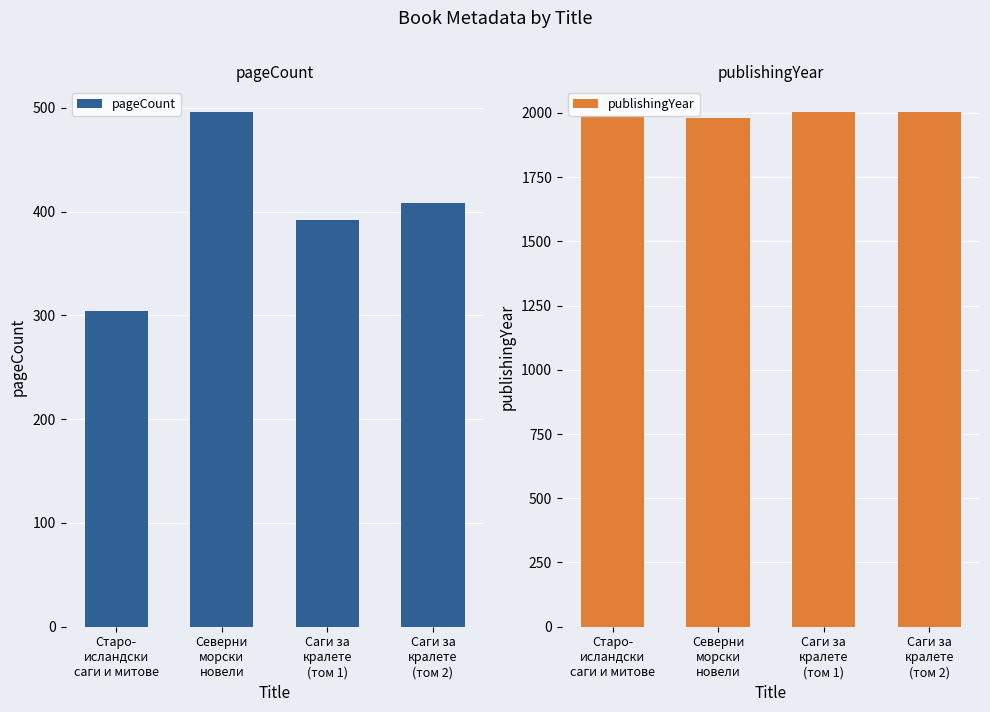

At which label does pageCount first exceed 408?

Северни морски новели